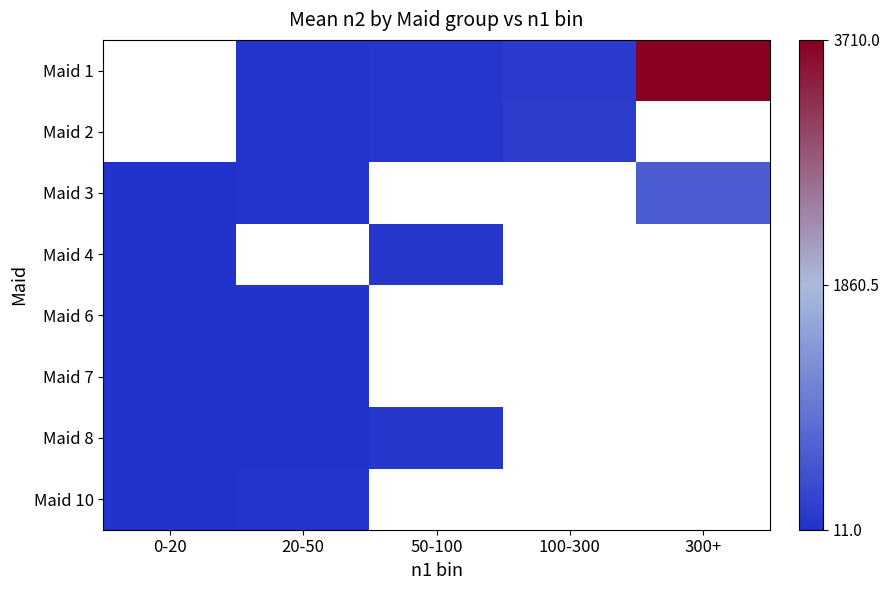

At which label is Maid 3 closest to 0?

0-20